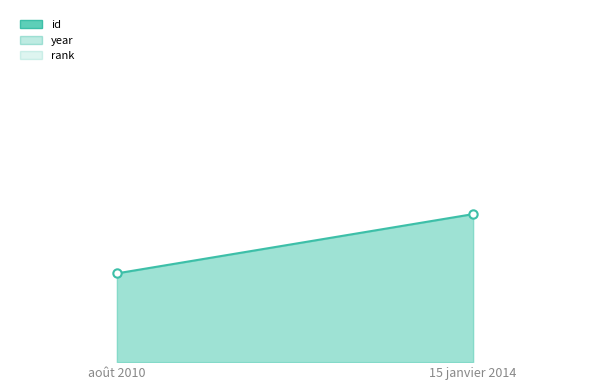

At which category is the sum across all series the highest?

15 janvier 2014